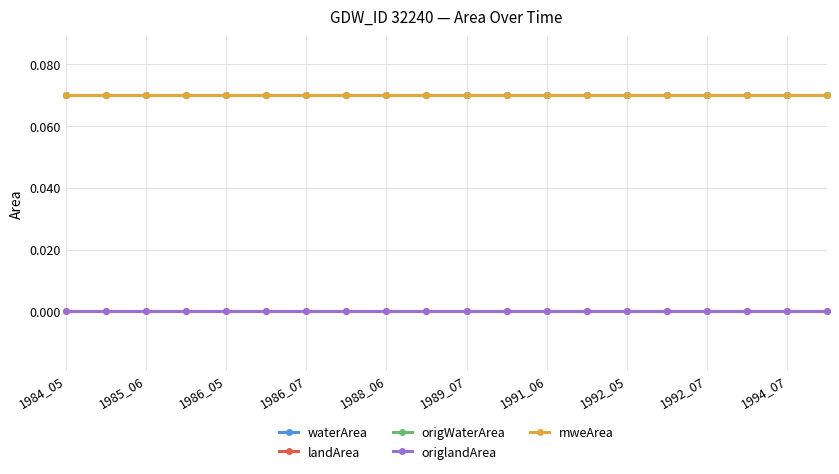

Is this an area chart (filled region under the line)?

No